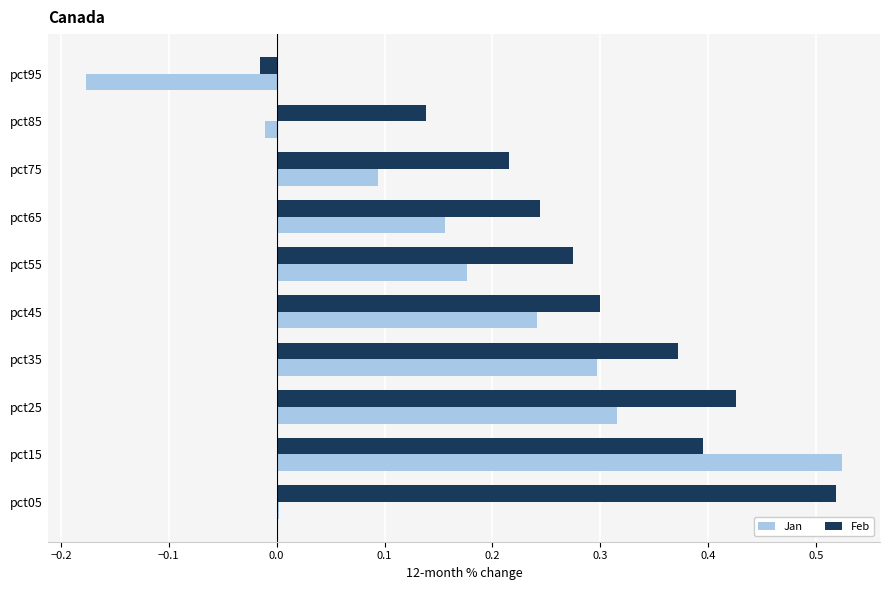

Which series has the largest total across all categories?

Feb